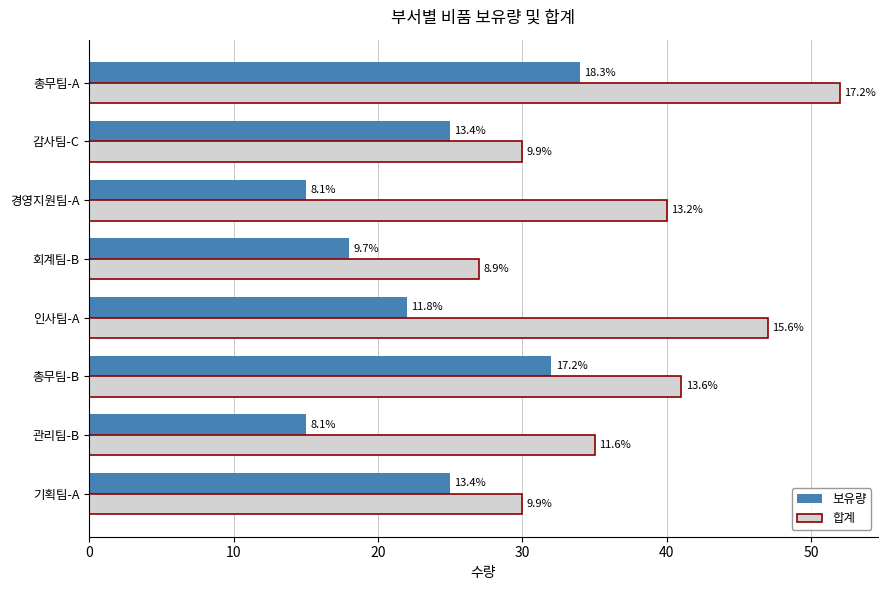

What are all the series names shown in the legend?

보유량, 합계